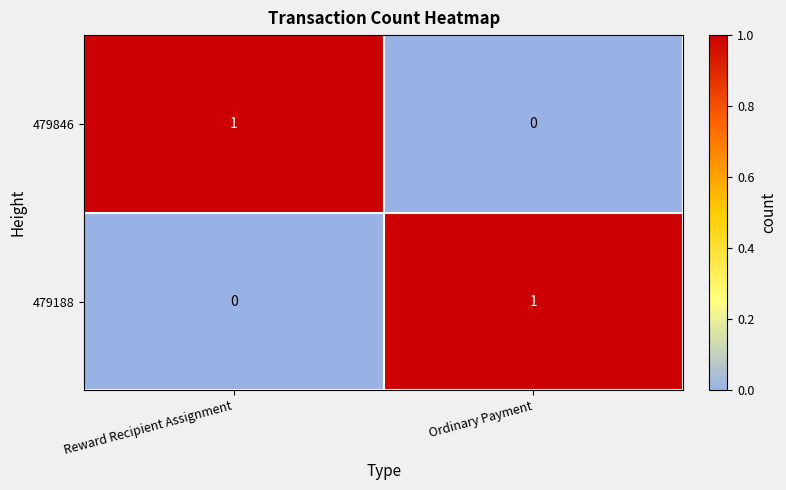

Rank the series at Reward Recipient Assignment from highest to lowest value.

479846, 479188